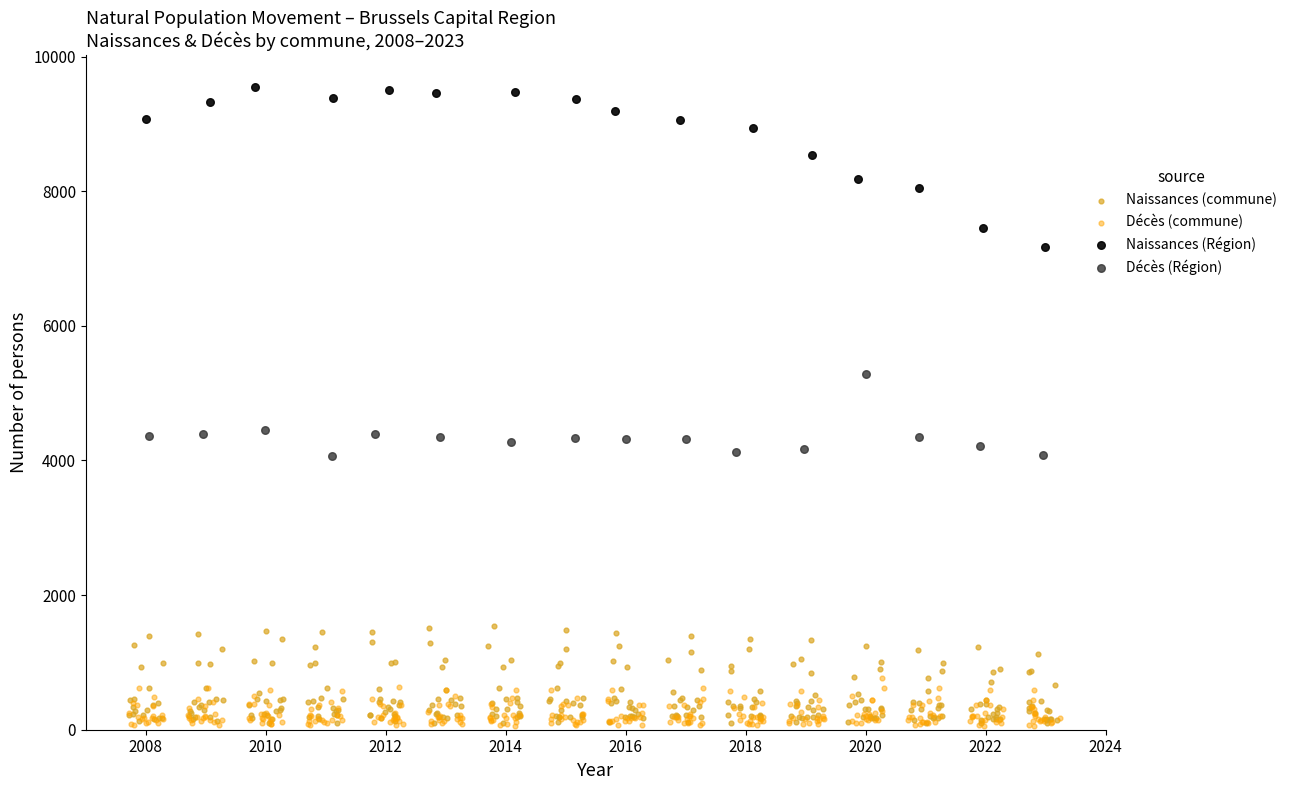

Which series contains the highest Y value?

Naissances (Région)